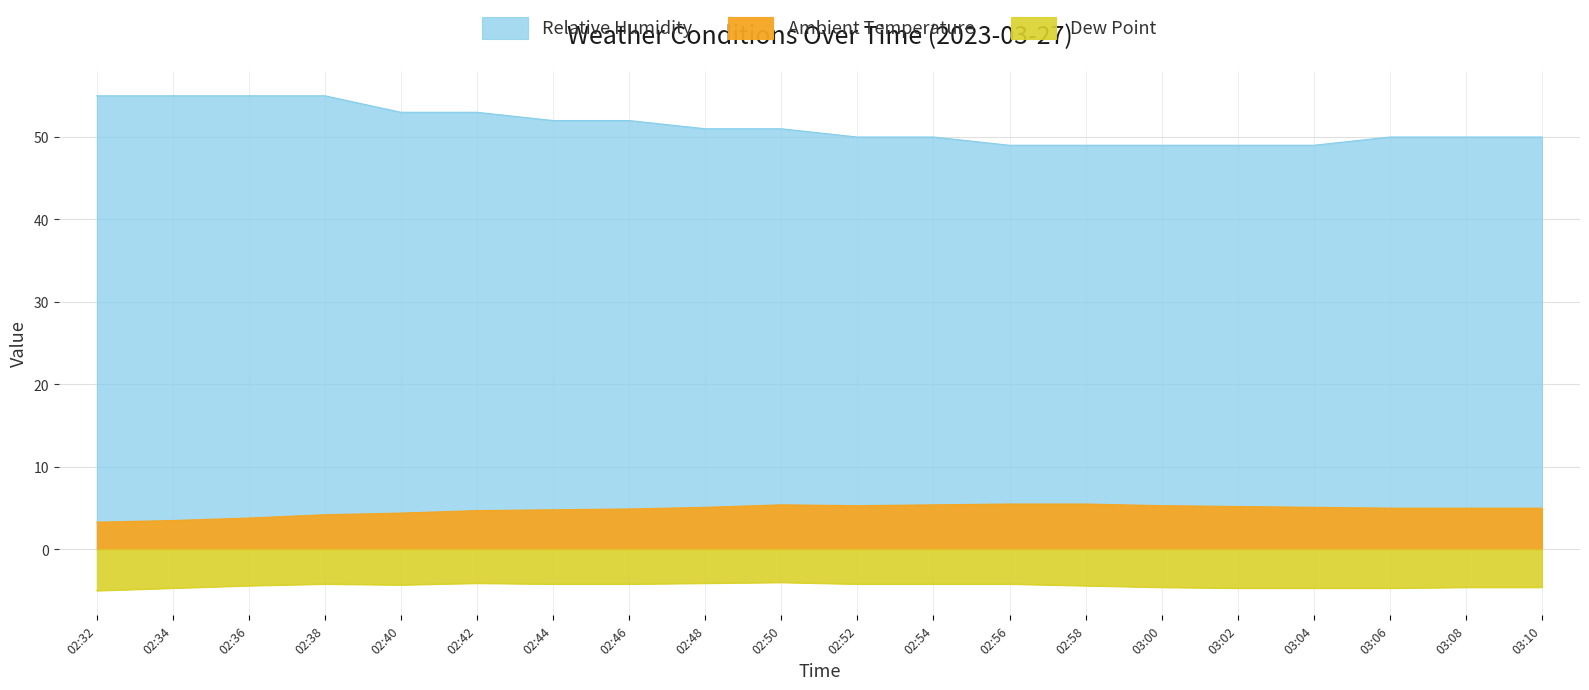

How many data points in Relative Humidity are above 51?

8